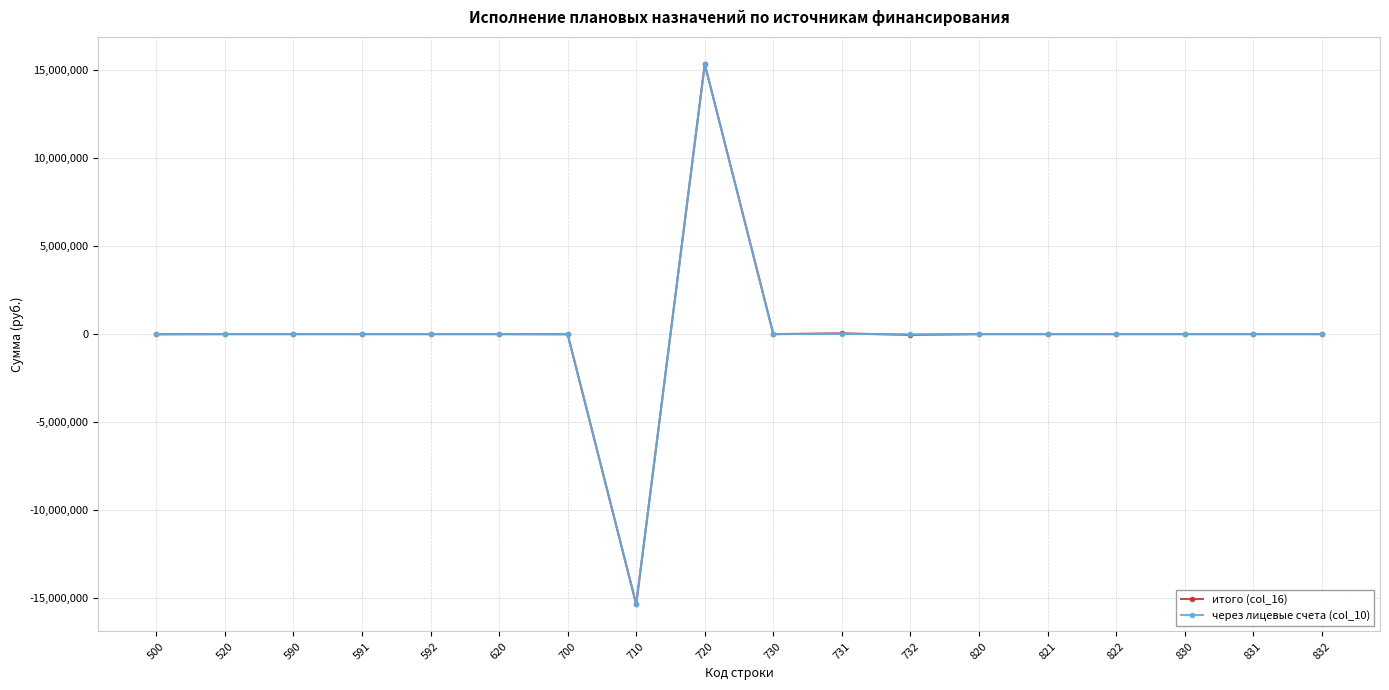

What is the difference between the maximum and second lowest values in the итого (col_16) series?

15402443.8